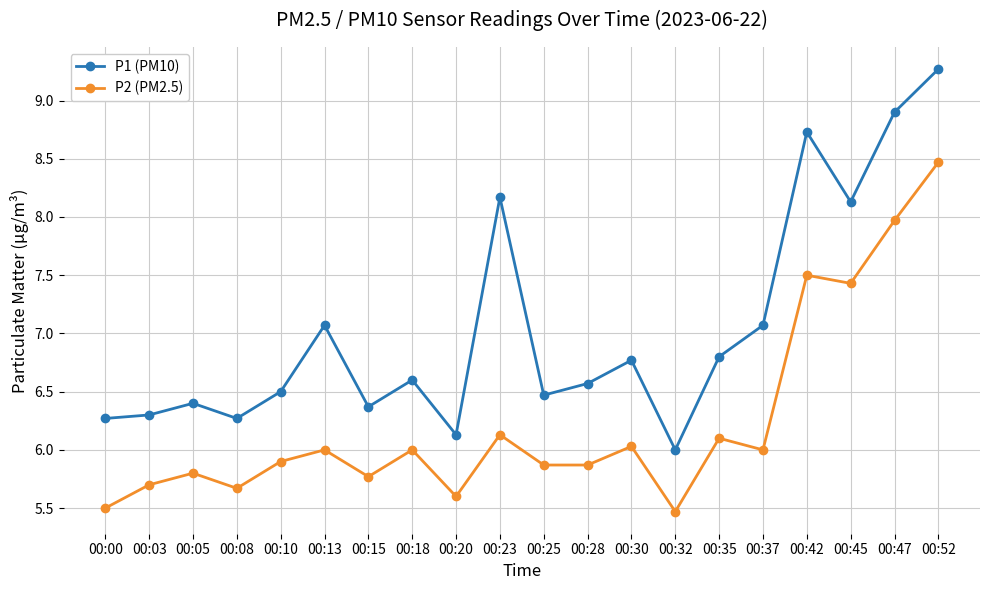

Does the chart display data point markers on the line(s)?

Yes